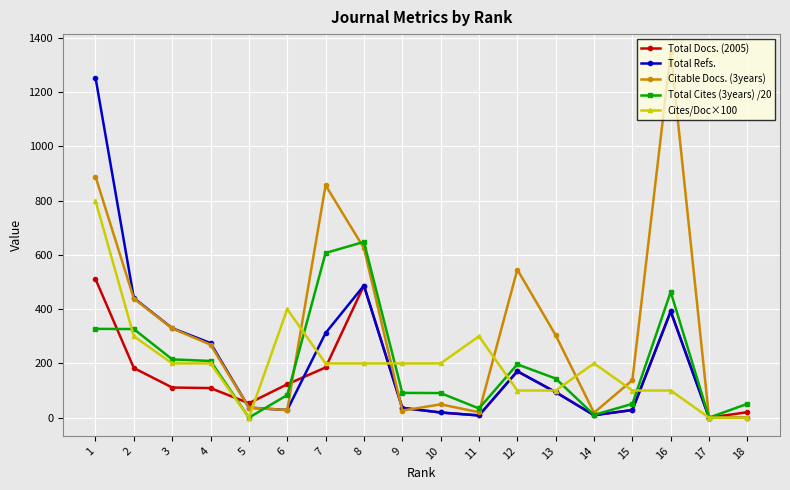

Which series has the largest total across all categories?

Citable Docs. (3years)